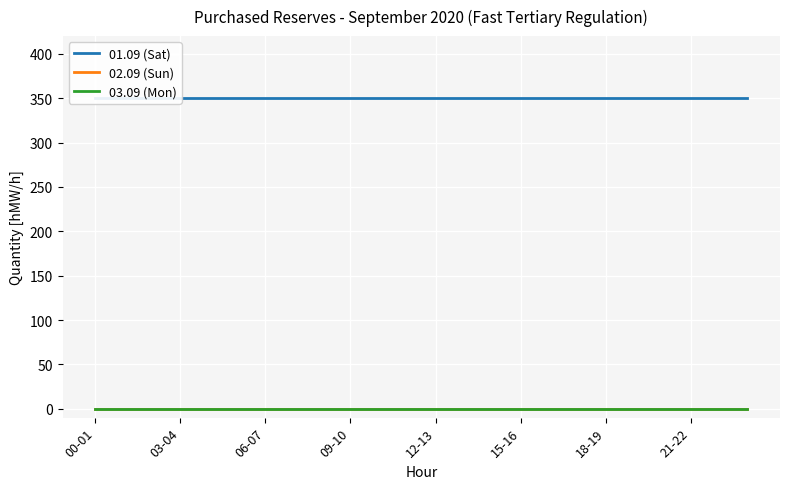

How many data points does each series have?

24